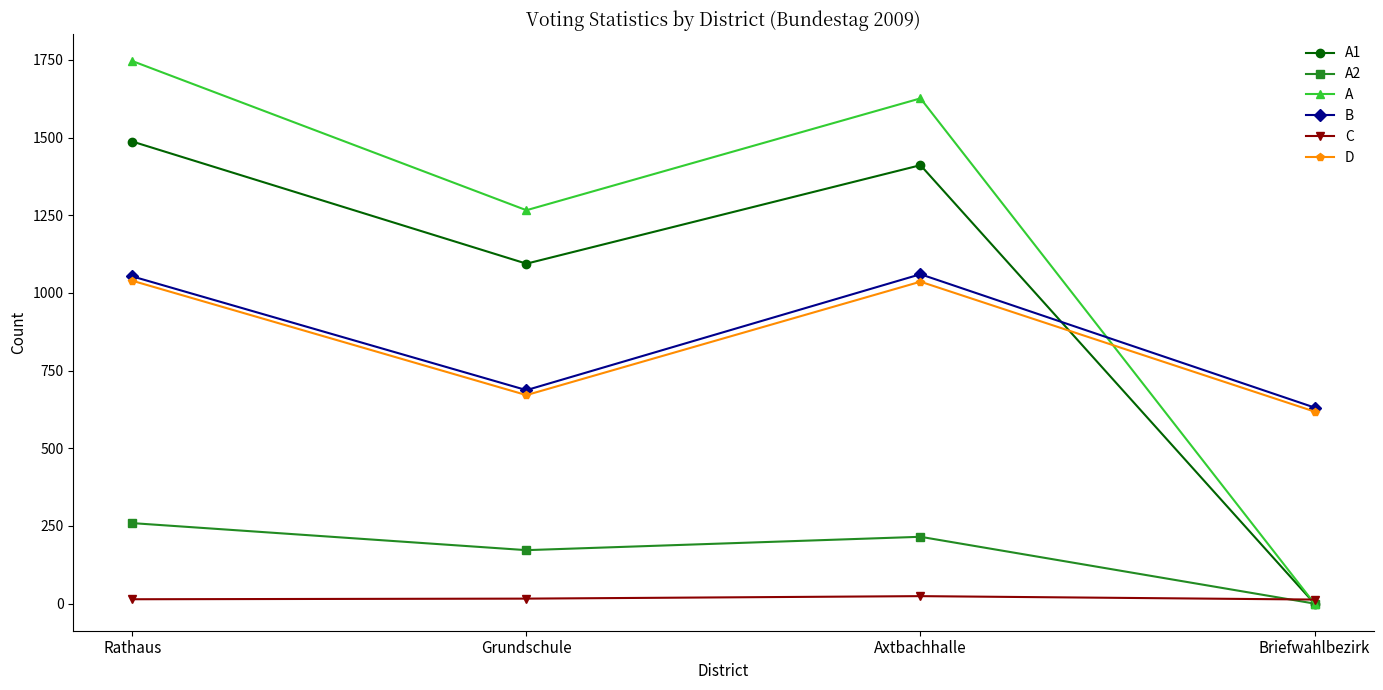

What is the value of the A2 point at the 3rd from the left?

215